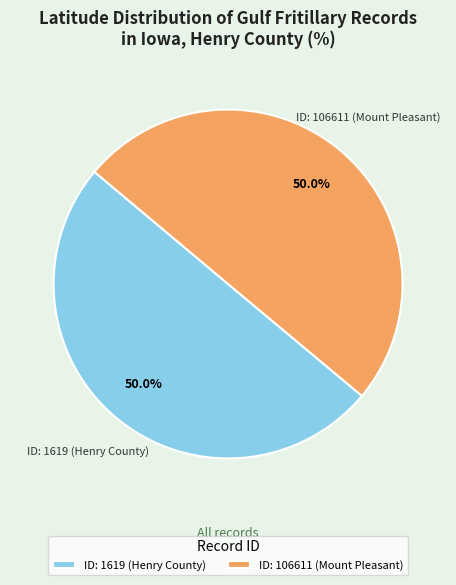

What is the ratio of the value at ID: 1619 (Henry County) to the value at ID: 106611 (Mount Pleasant)?

1.0